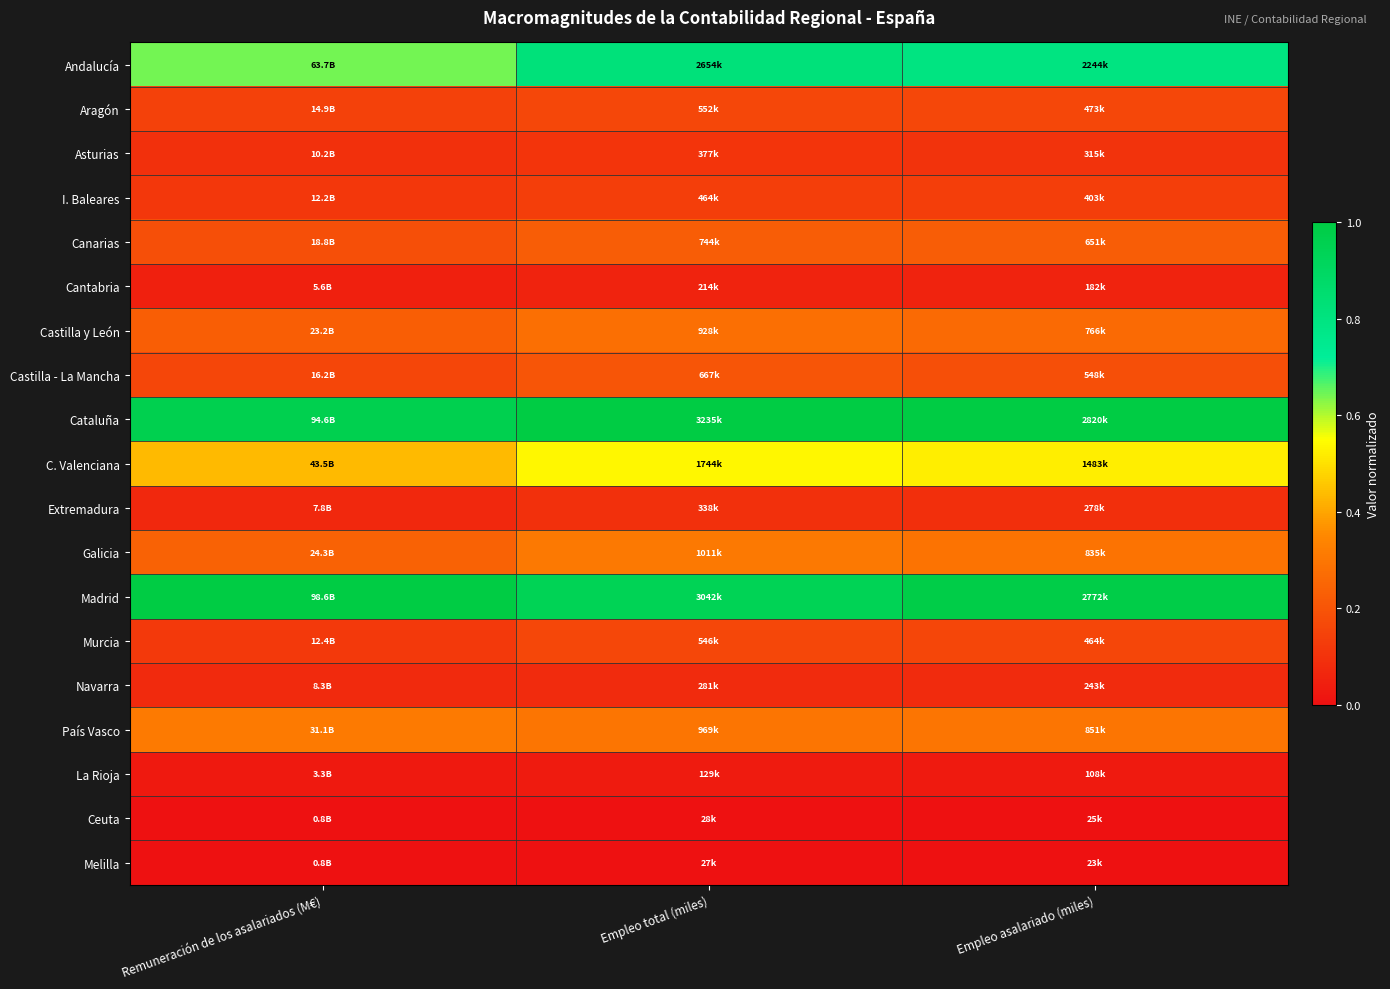

Which label corresponds to the largest value in the chart?

Remuneración de los asalariados (M€)